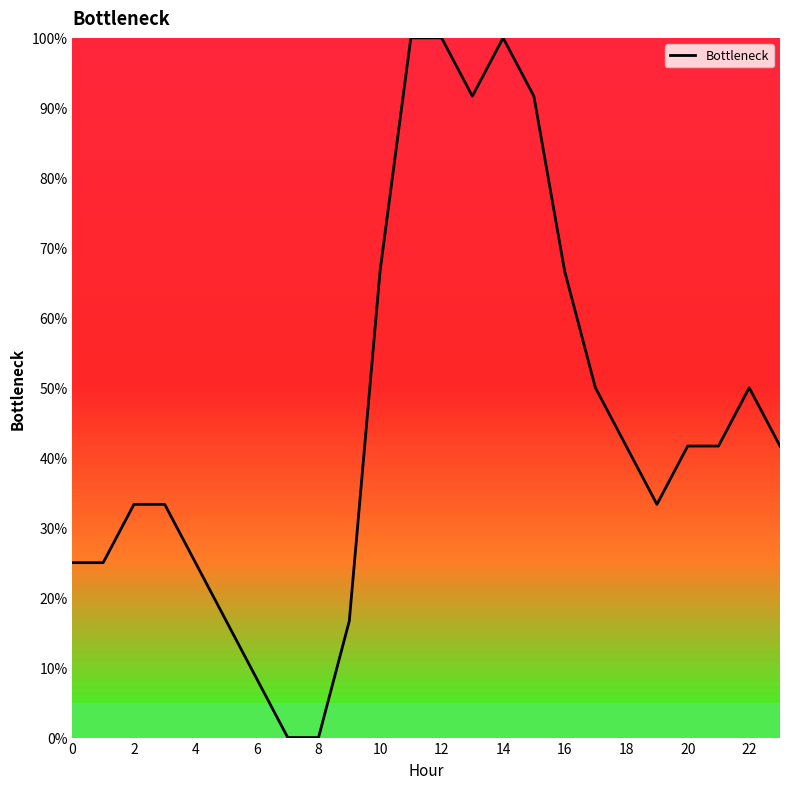

What is the greatest value displayed?

100.0